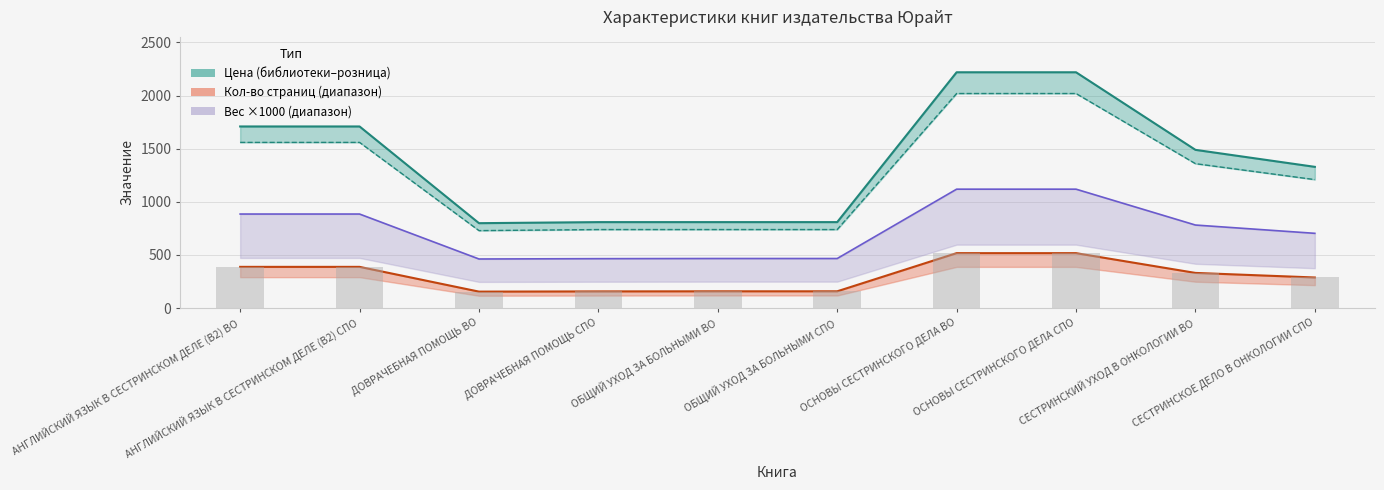

Which category has the highest value across all series?

ОСНОВЫ СЕСТРИНСКОГО ДЕЛА ВО